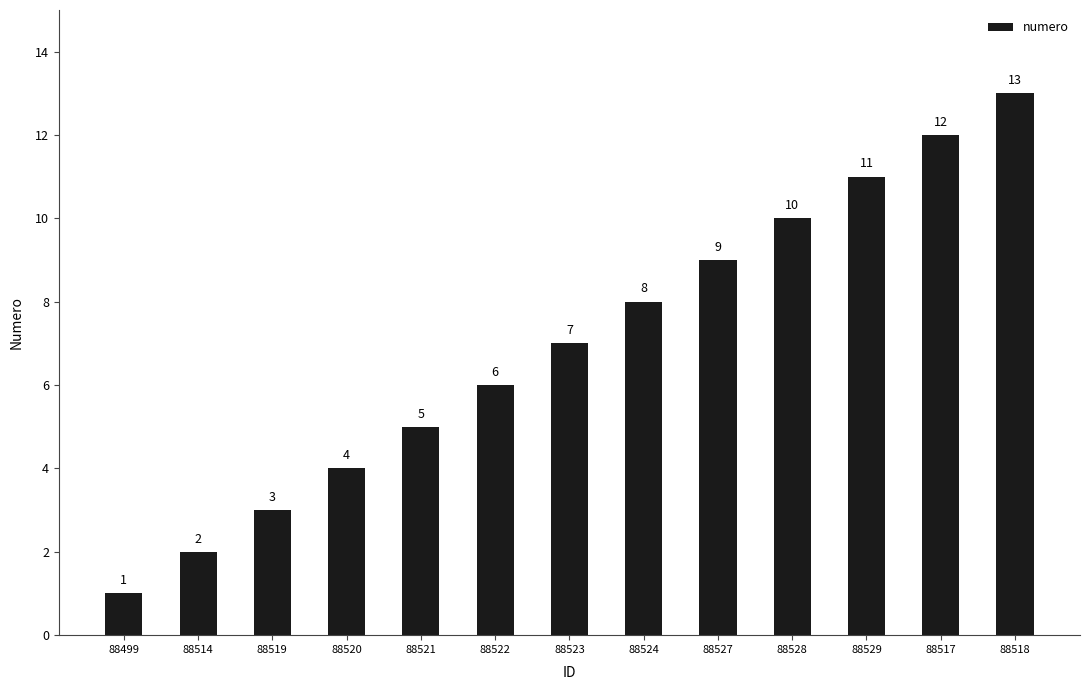

How many values are below 7?

6